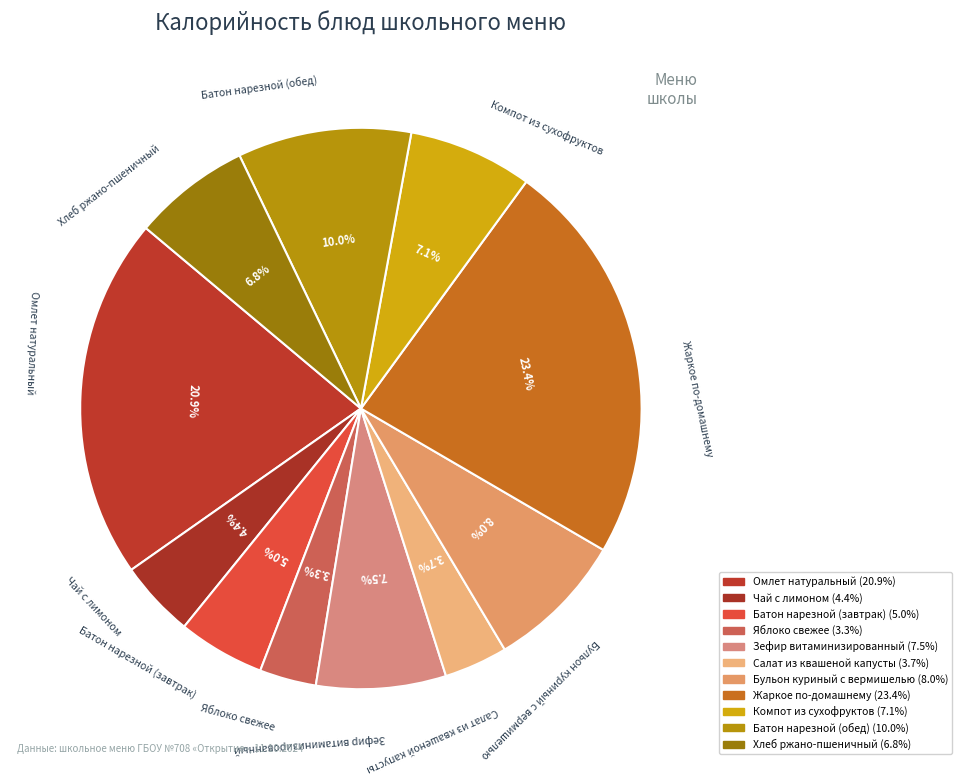

Between Хлеб ржано-пшеничный and Батон нарезной (завтрак), which is larger?

Хлеб ржано-пшеничный